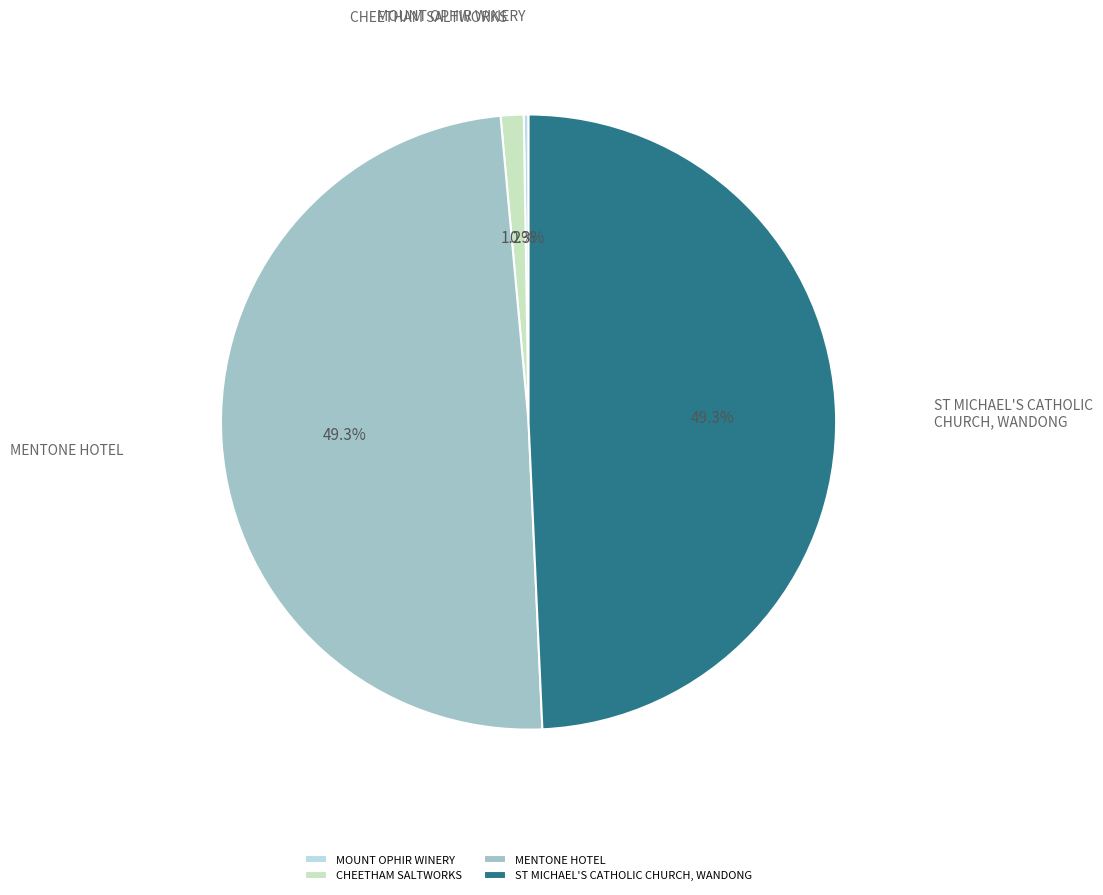

Is there any slice that represents more than half of the pie?

No